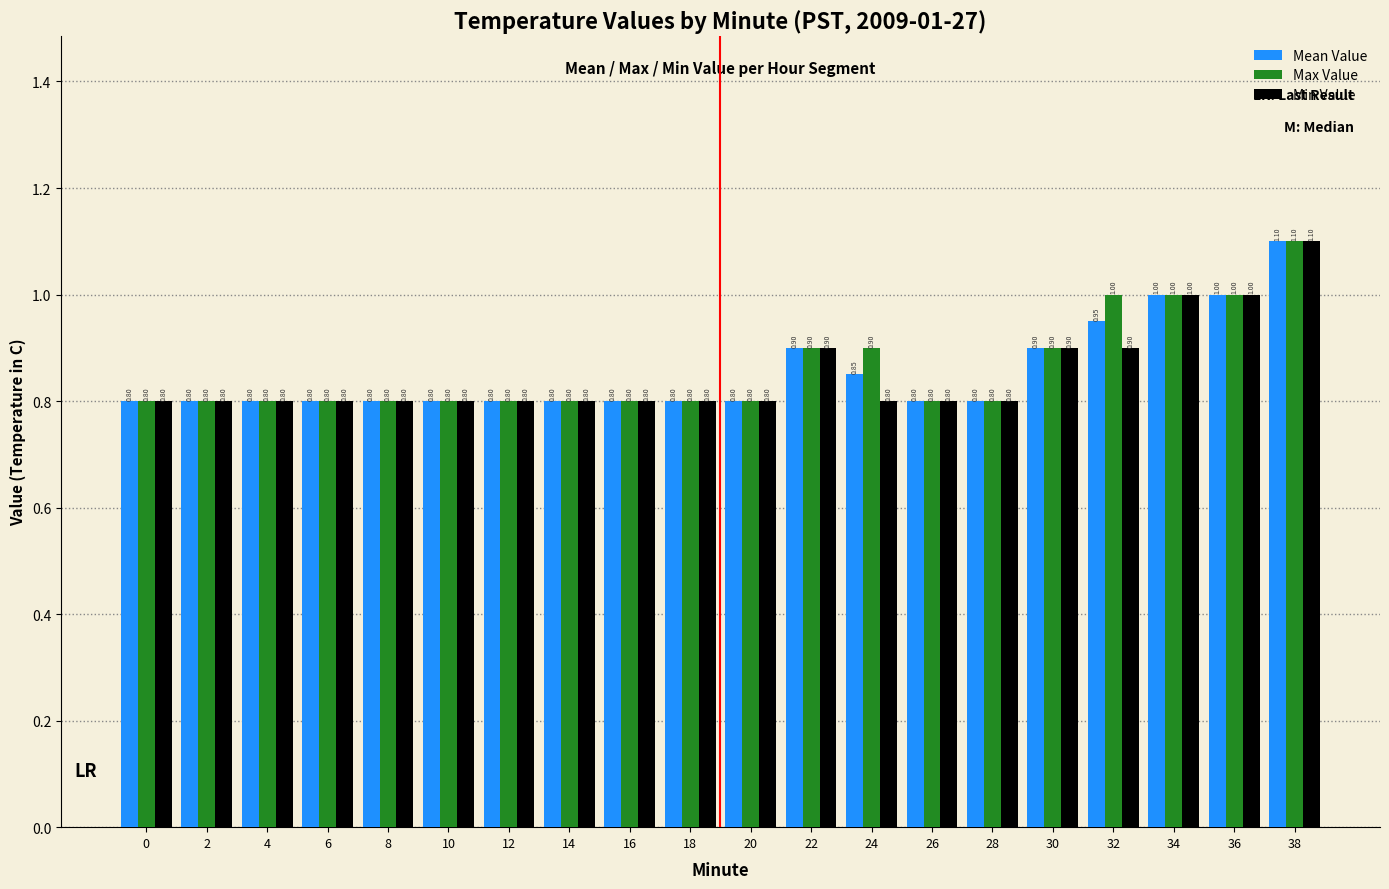

What is the total value across all series at 28?

2.4